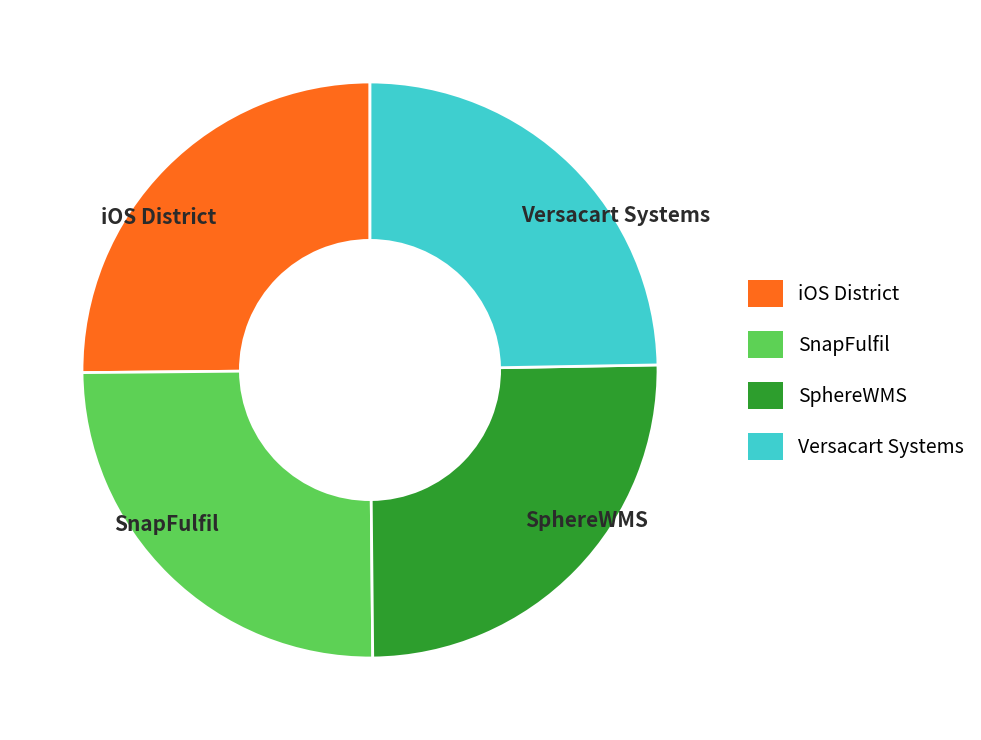

Is it true that Versacart Systems is 13% of the pie?

False